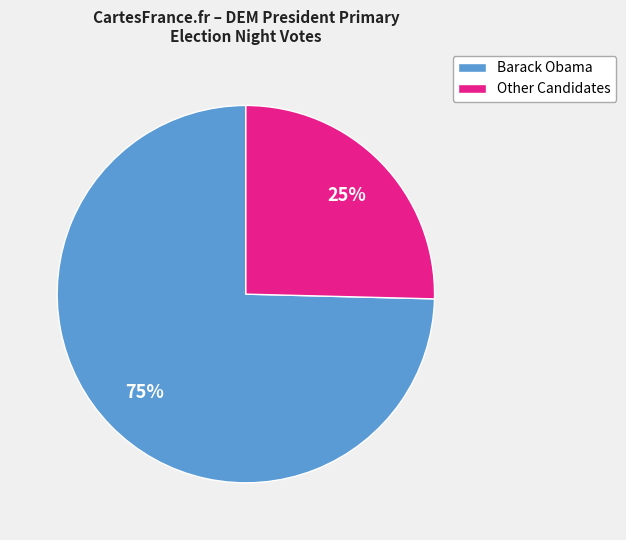

To the nearest percent, what is the average slice percentage?

50%